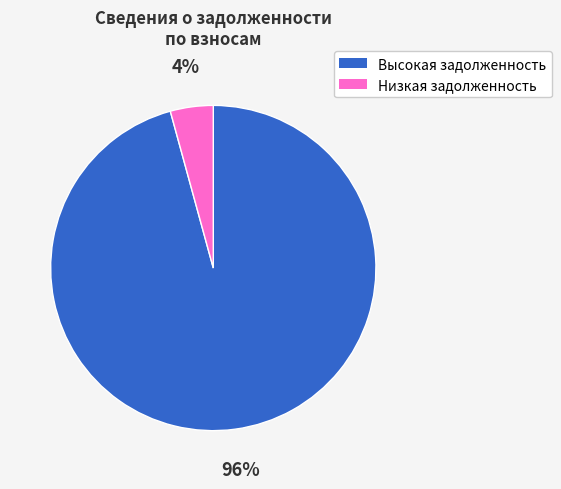

Does any single category account for the majority?

Yes